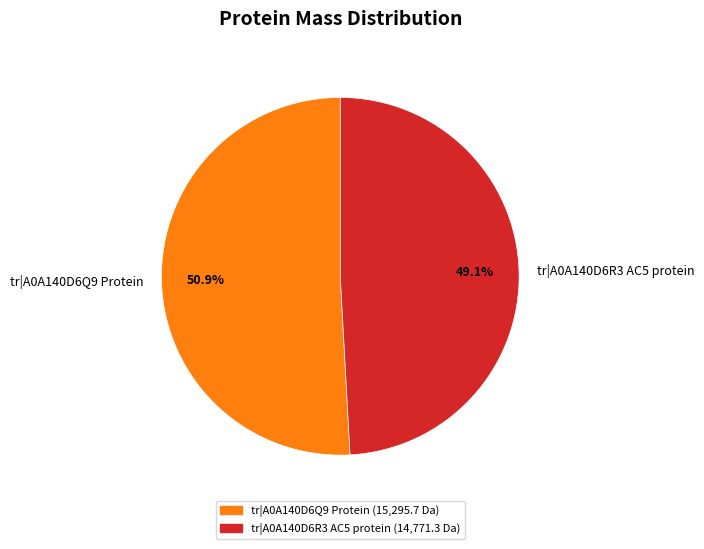

Rank the categories by value from lowest to highest.

tr|A0A140D6R3 AC5 protein, tr|A0A140D6Q9 Protein